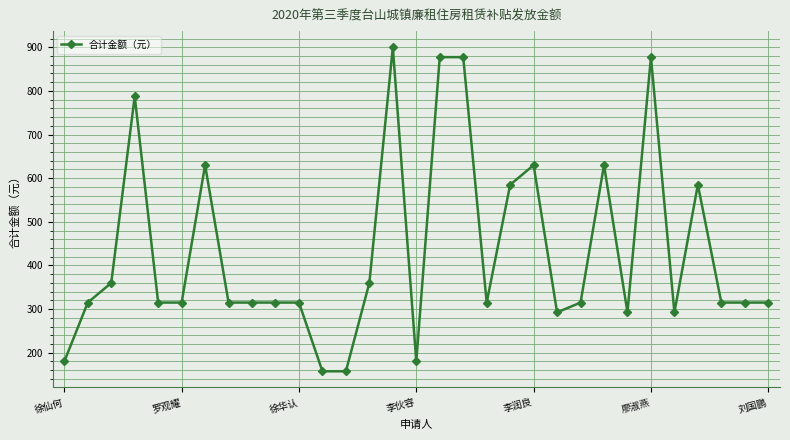

What is the value of the 22nd point from the left?

292.5